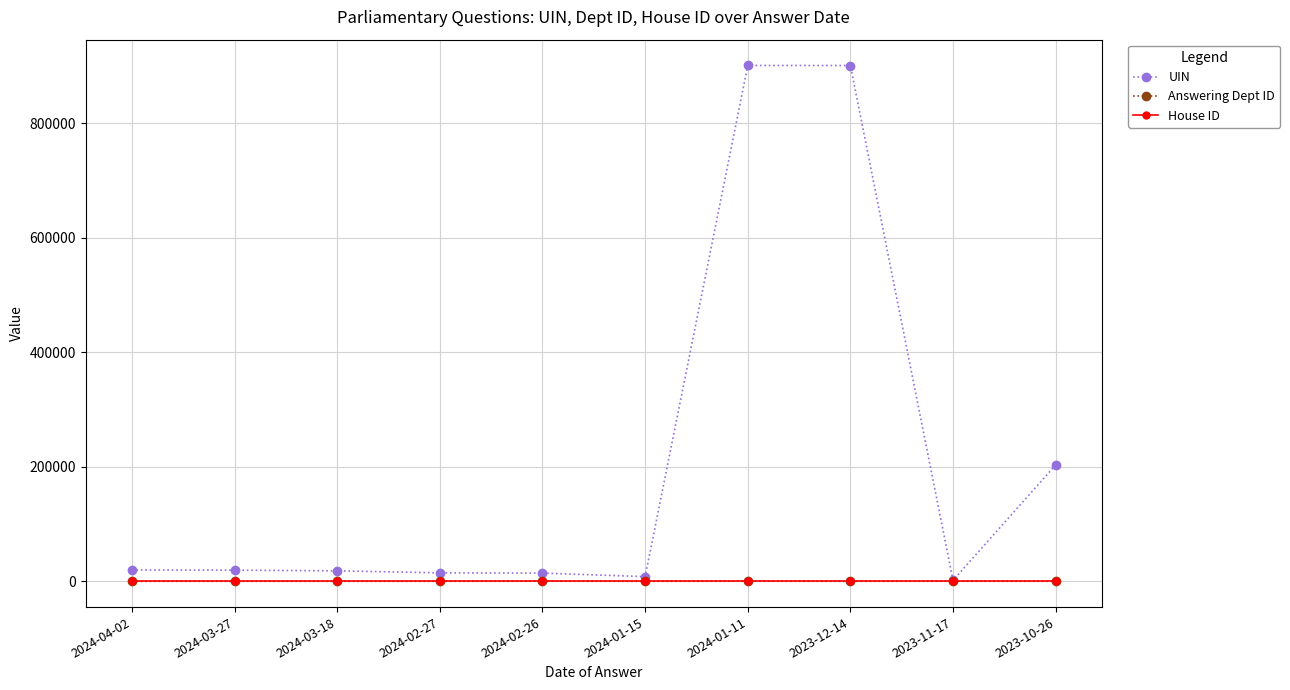

How many data points in UIN are less than 19462?

5